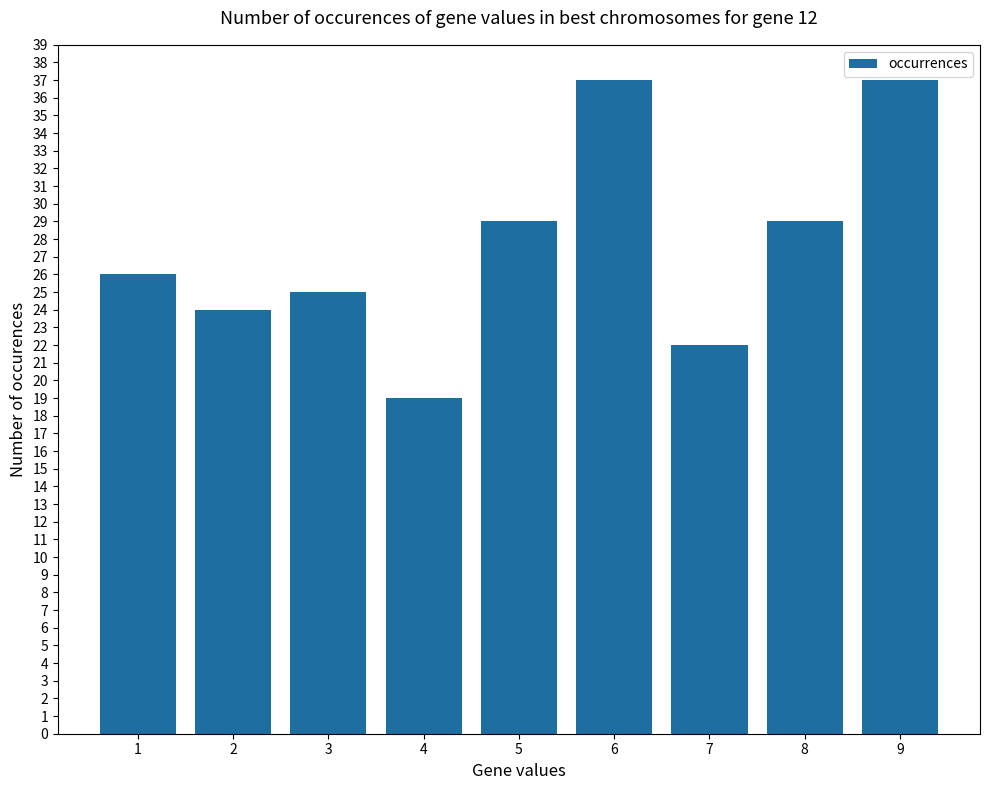

What is the change in value from 2 to 6?

+13